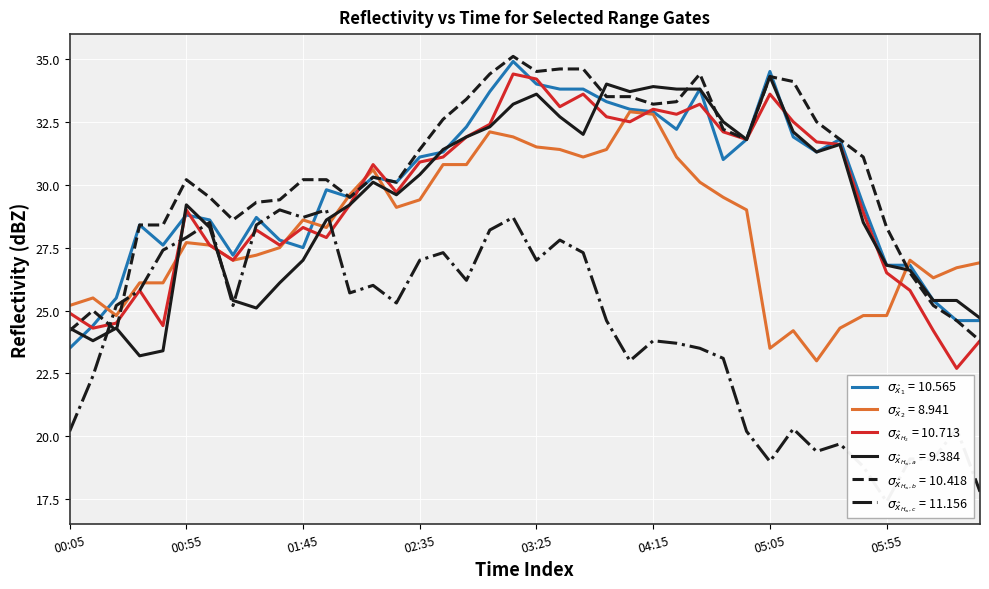

Is this an area chart (filled region under the line)?

No